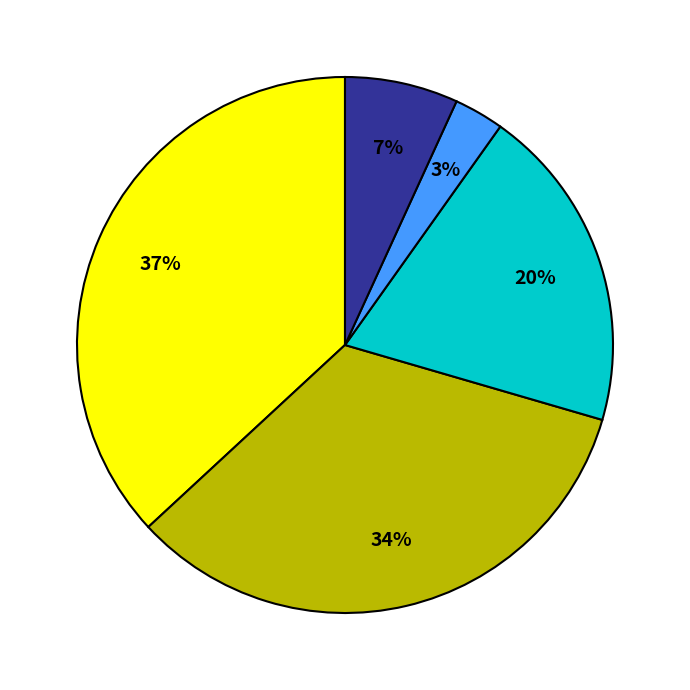

Does any single category account for the majority?

No